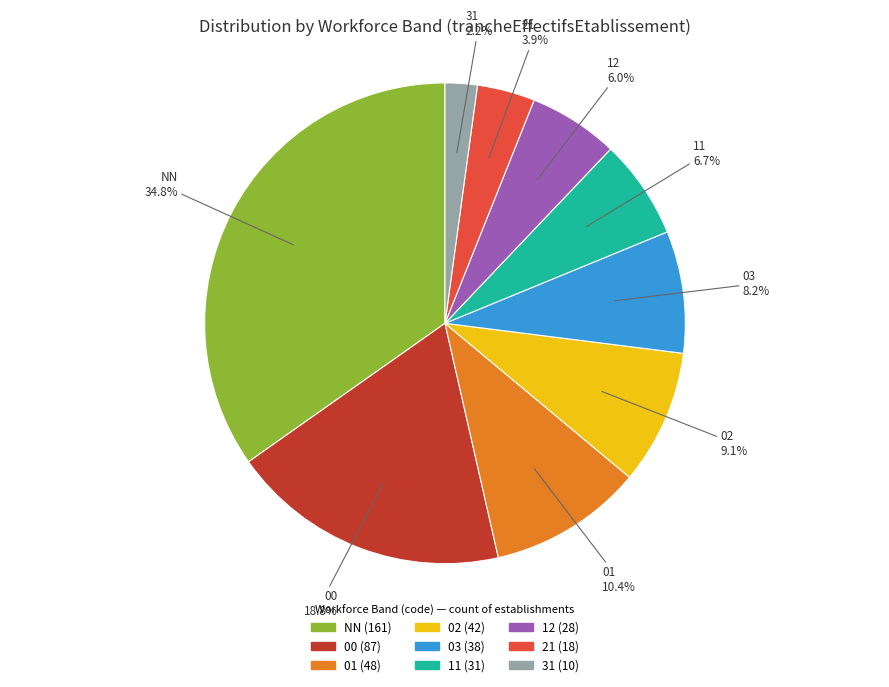

Do 12 and 21 together represent more than half of the pie?

No